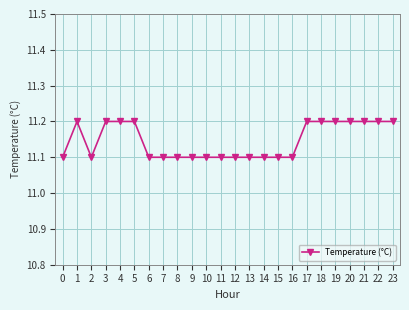

What is the smallest value displayed?

11.1